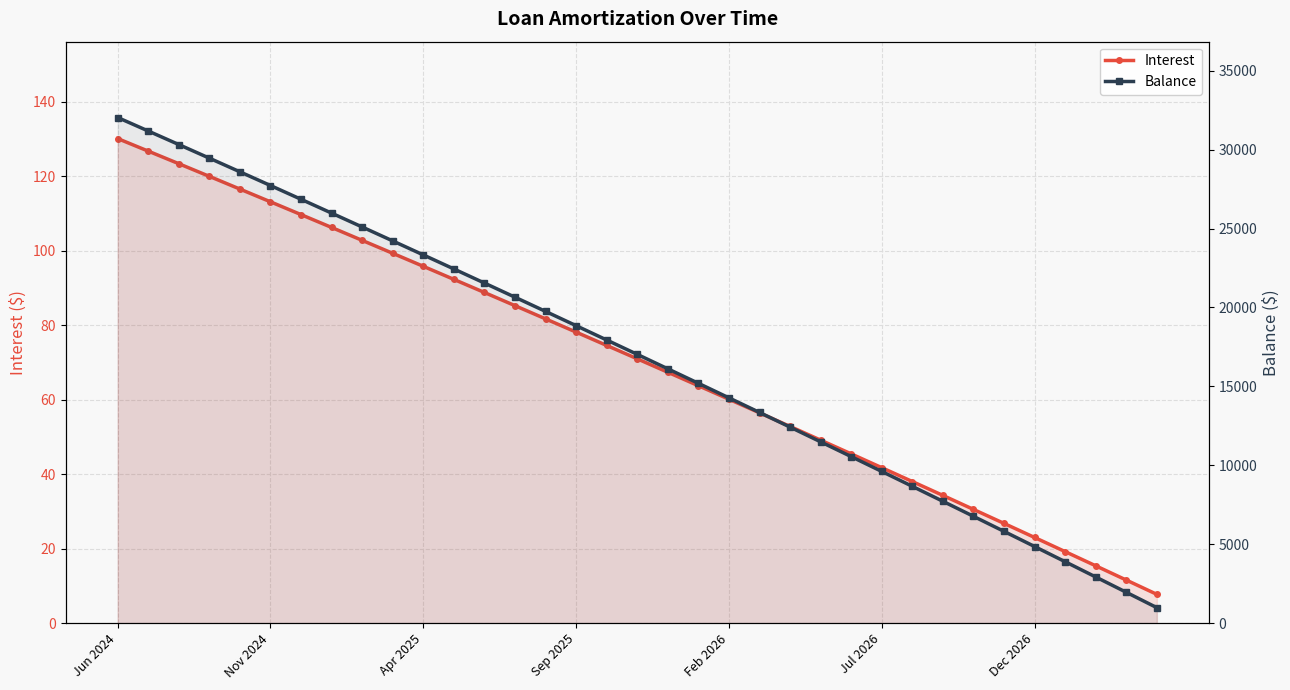

At how many categories does at least one series exceed 30672?

2